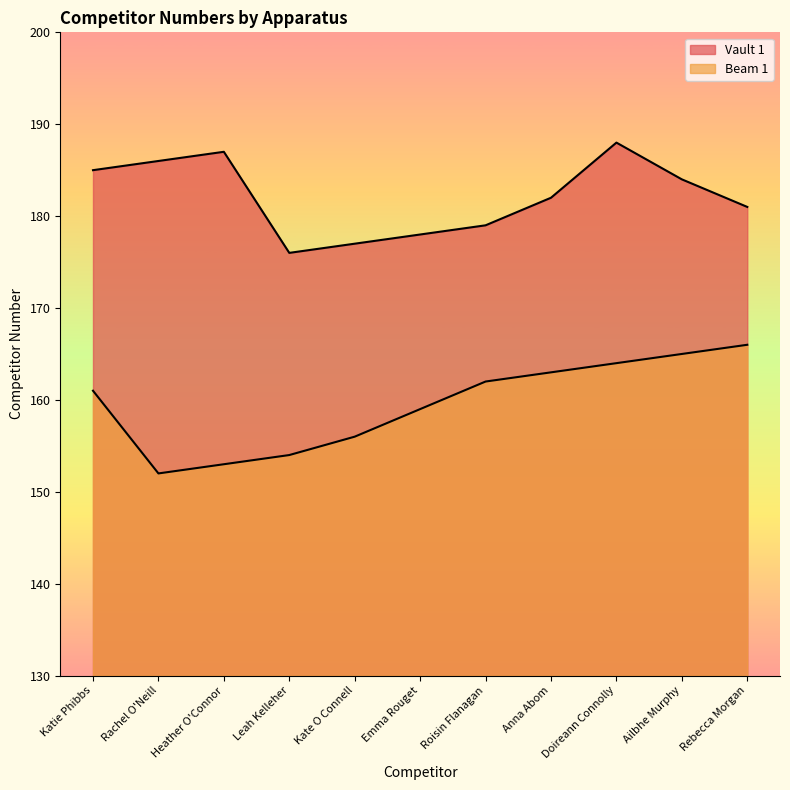

Which has a higher value, Ailbhe Murphy or Leah Kelleher?

Ailbhe Murphy